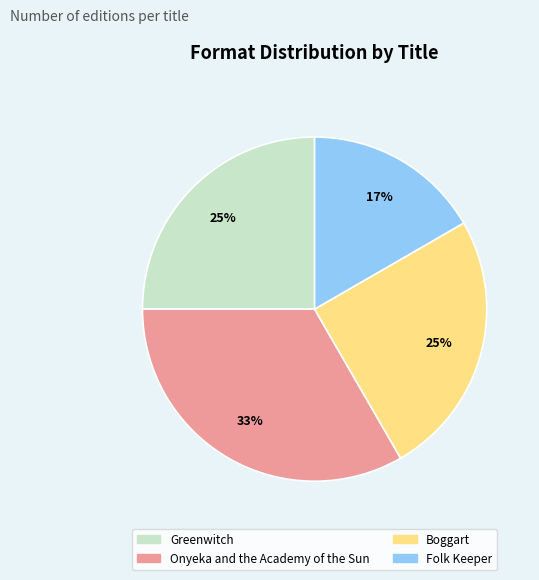

Approximately how many times larger is the value at Folk Keeper compared to Onyeka and the Academy of the Sun?

0.5